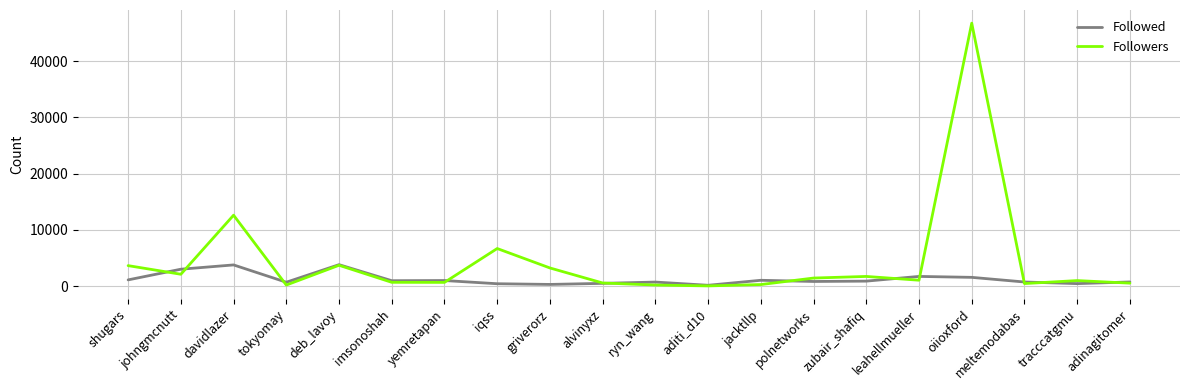

What is the maximum value shown in the chart?

46746